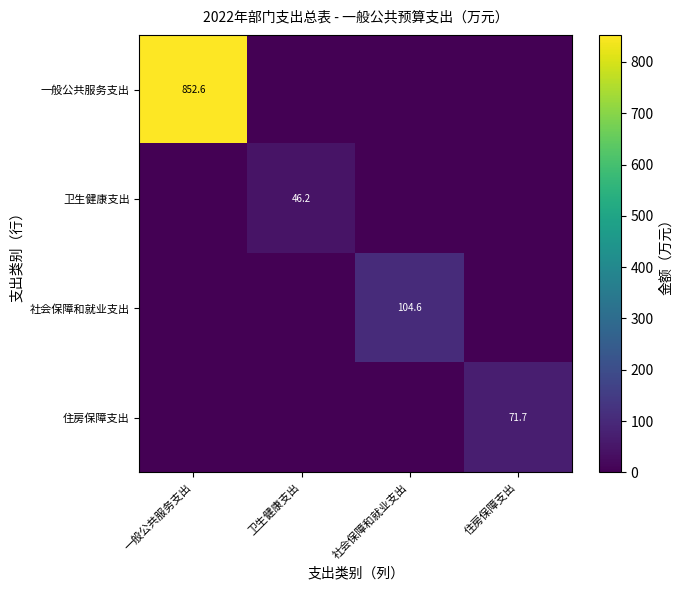

The value of 一般公共服务支出 at 一般公共服务支出 is 329.5. True or false?

False